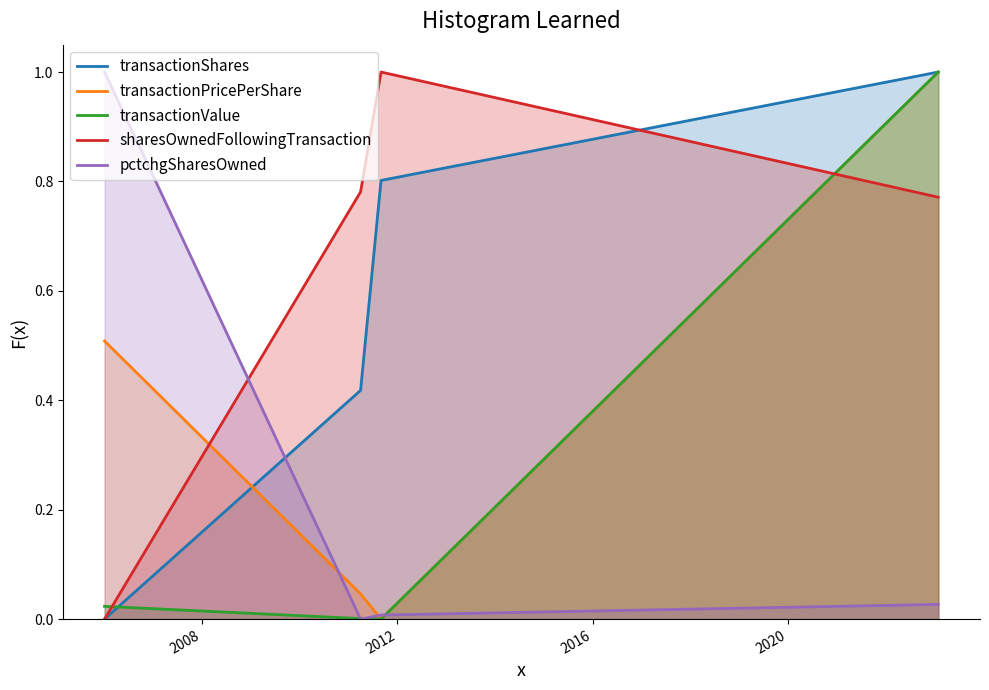

How many interior local valleys does the transactionValue series have?

1